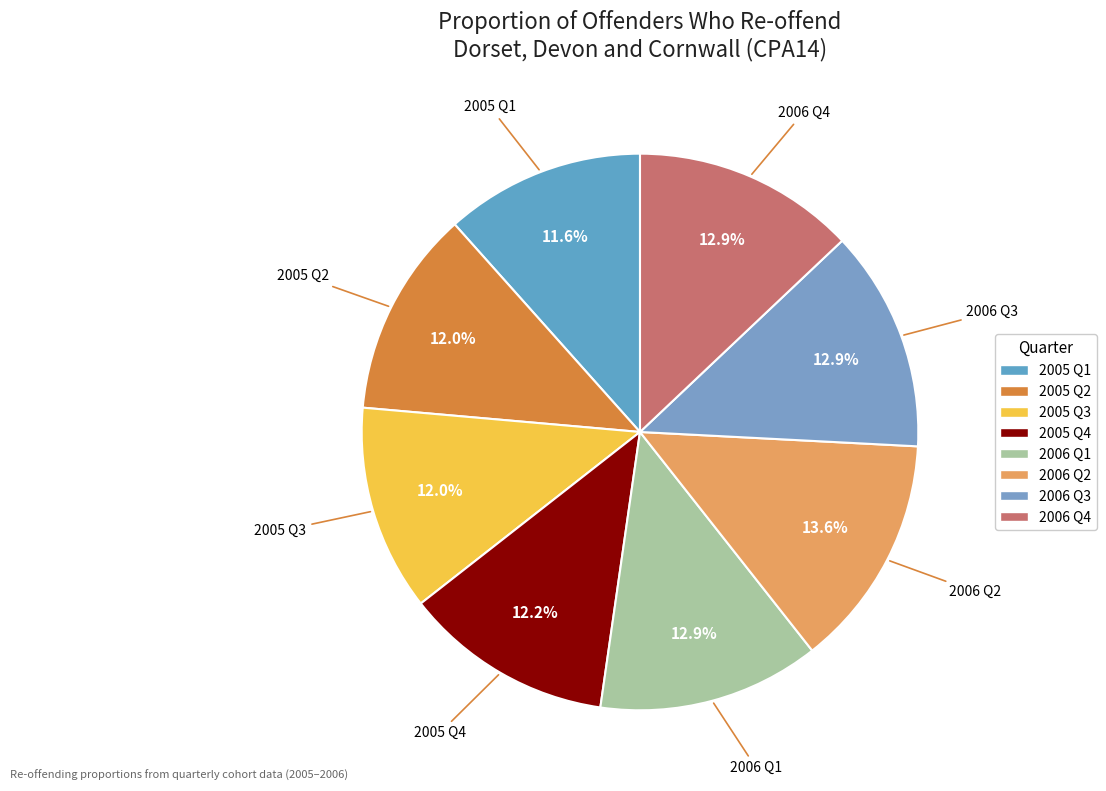

Which category has the biggest portion of the pie?

2006 Q2